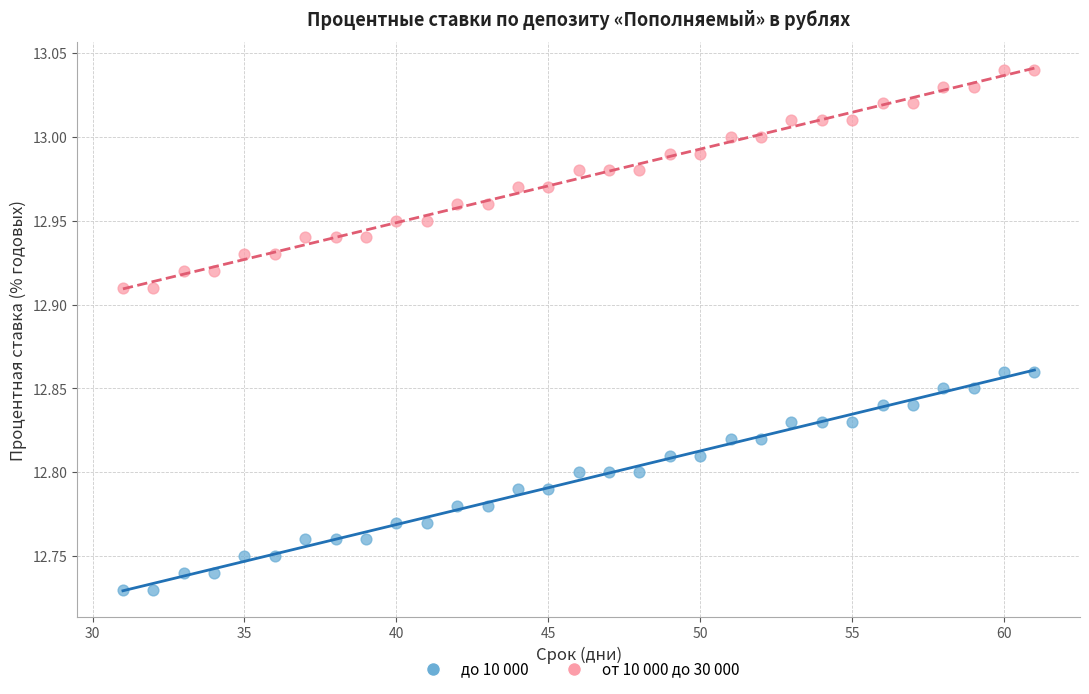

Across all data points, what is the range of X values (max minus min)?

30.0